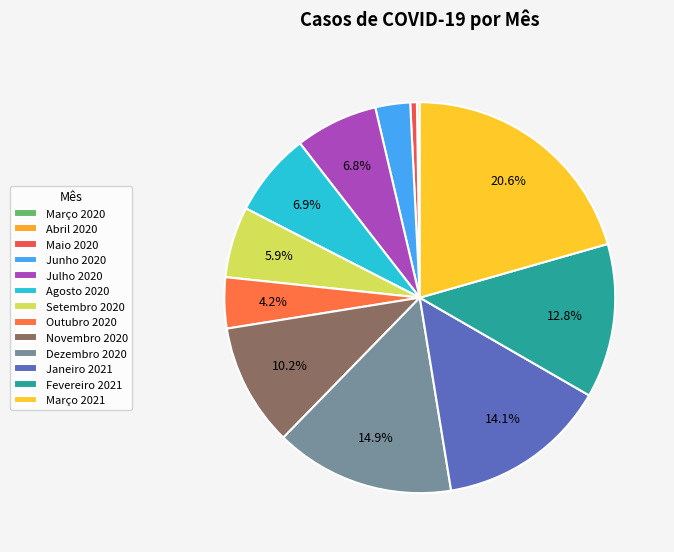

Which slice is the largest?

Março 2021